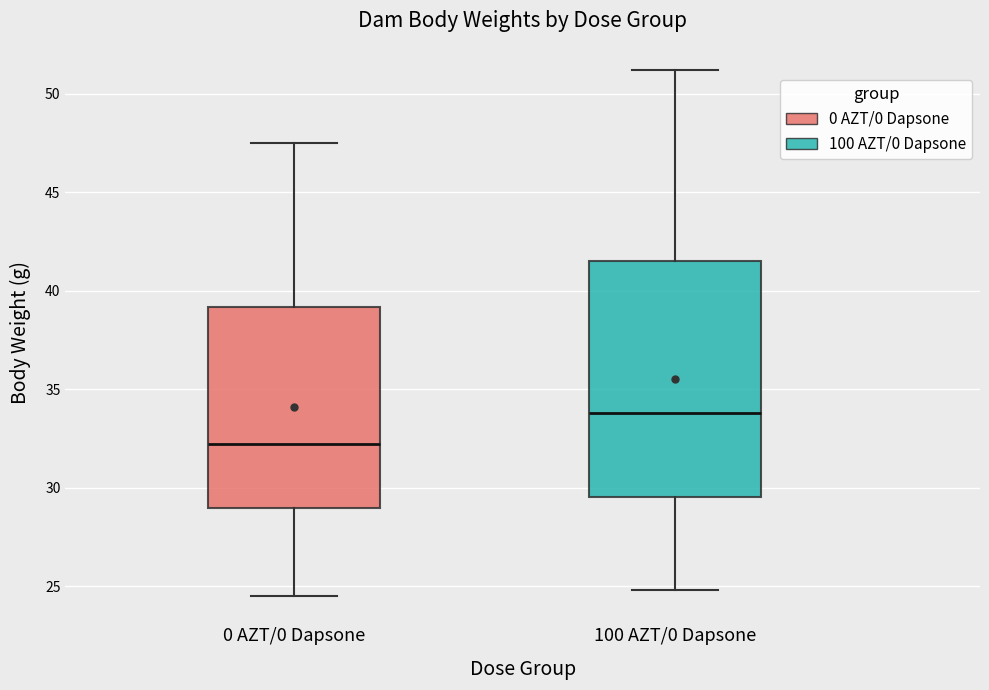

Which box's median line is the lowest?

0 AZT/0 Dapsone